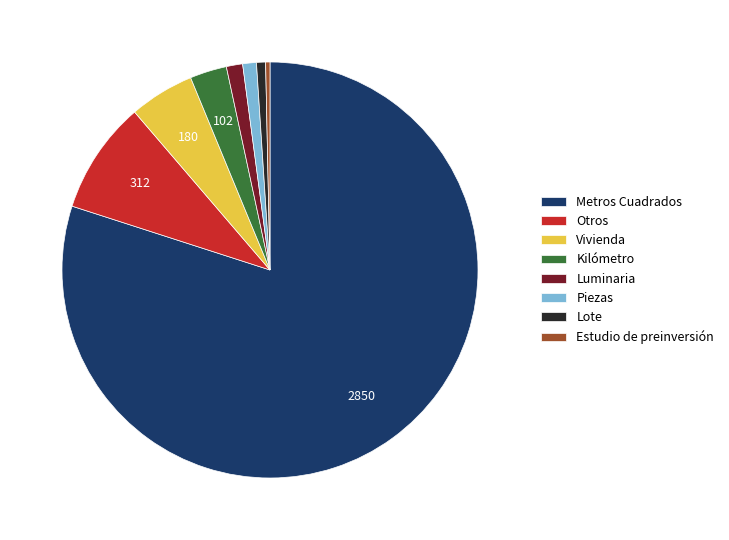

Which slice is the largest?

Metros Cuadrados